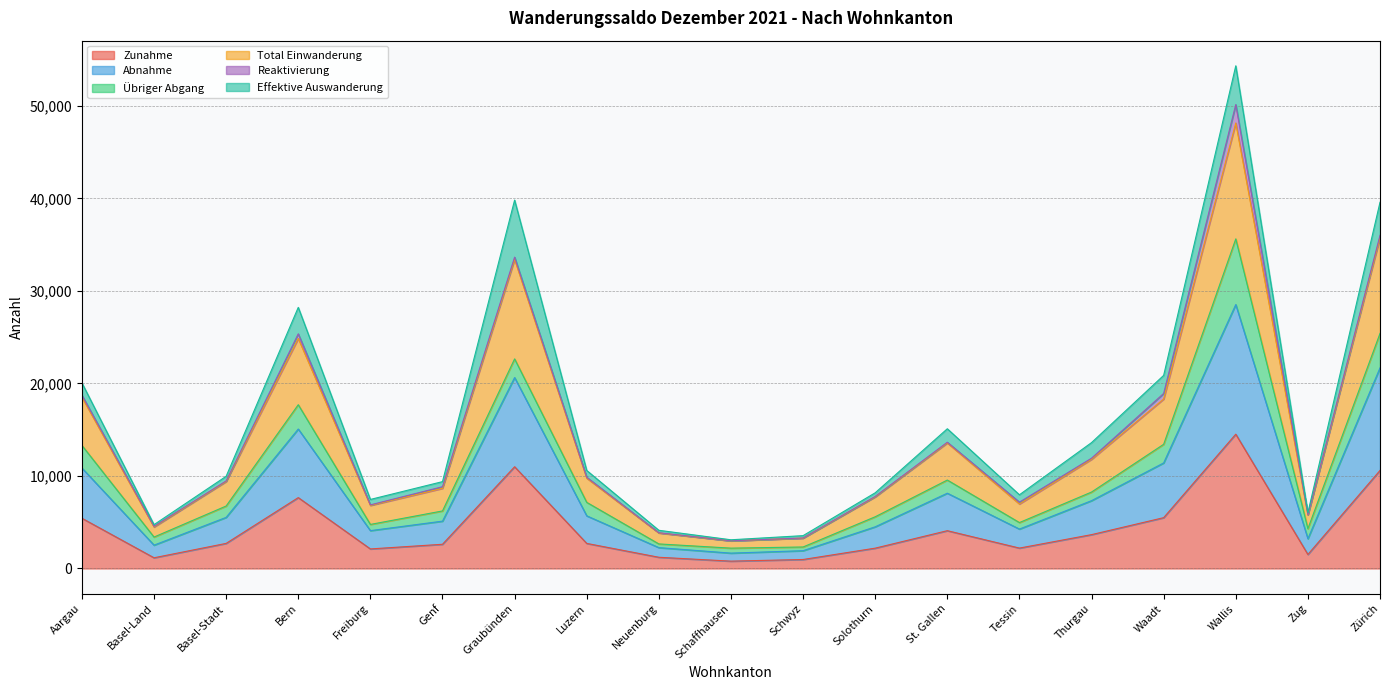

At which category is the sum across all series the highest?

Wallis